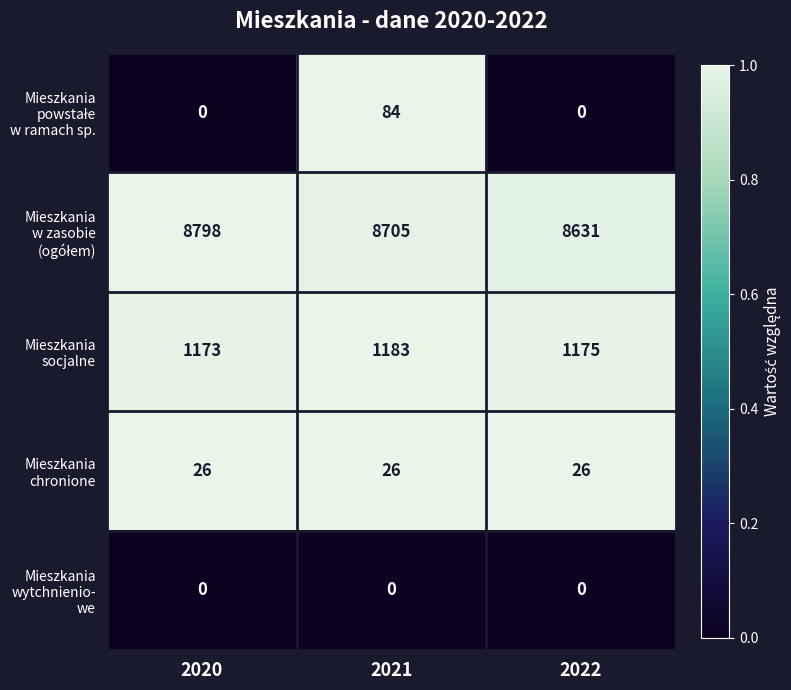

What is the spread (max minus min) of values at 2021?

8705